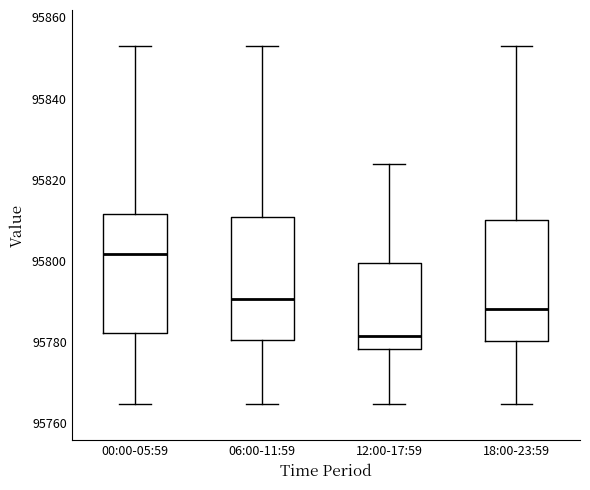

Reading left to right, transcribe this box plot: for each box, give where its median line is, the range the box spans, and where its two whiskers end, as read against the y-axis. The values are not printed on the chart, so give them approximately, as read against the axis.

00:00-05:59: median 95802, box 95782 to 95812, whiskers 95764 to 95854
06:00-11:59: median 95790, box 95780 to 95810, whiskers 95764 to 95854
12:00-17:59: median 95782, box 95778 to 95800, whiskers 95764 to 95824
18:00-23:59: median 95788, box 95780 to 95810, whiskers 95764 to 95854